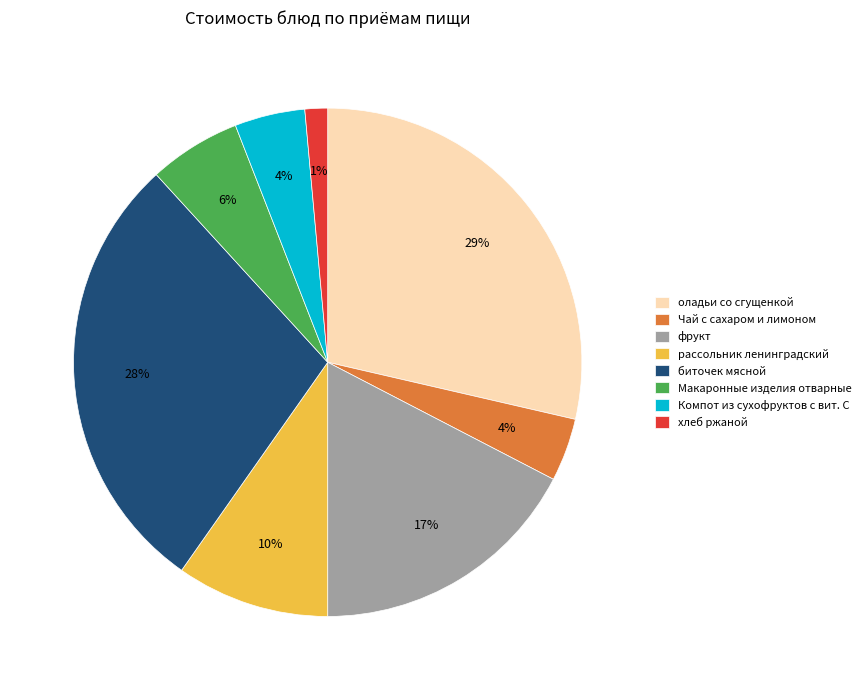

How many slices are in this pie chart?

8